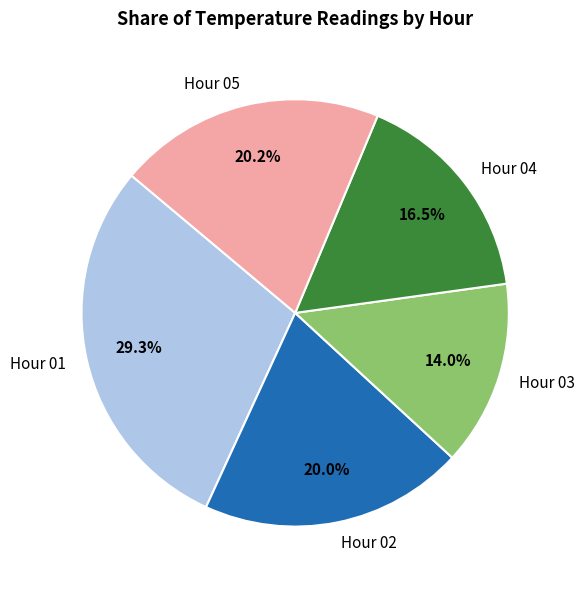

Which category has the smallest portion of the pie?

Hour 03